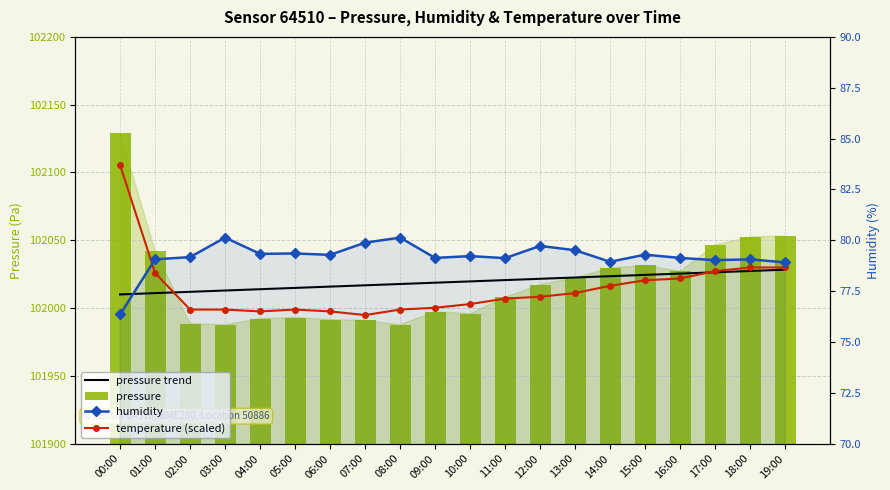

How many values in the humidity series are below 79?

3